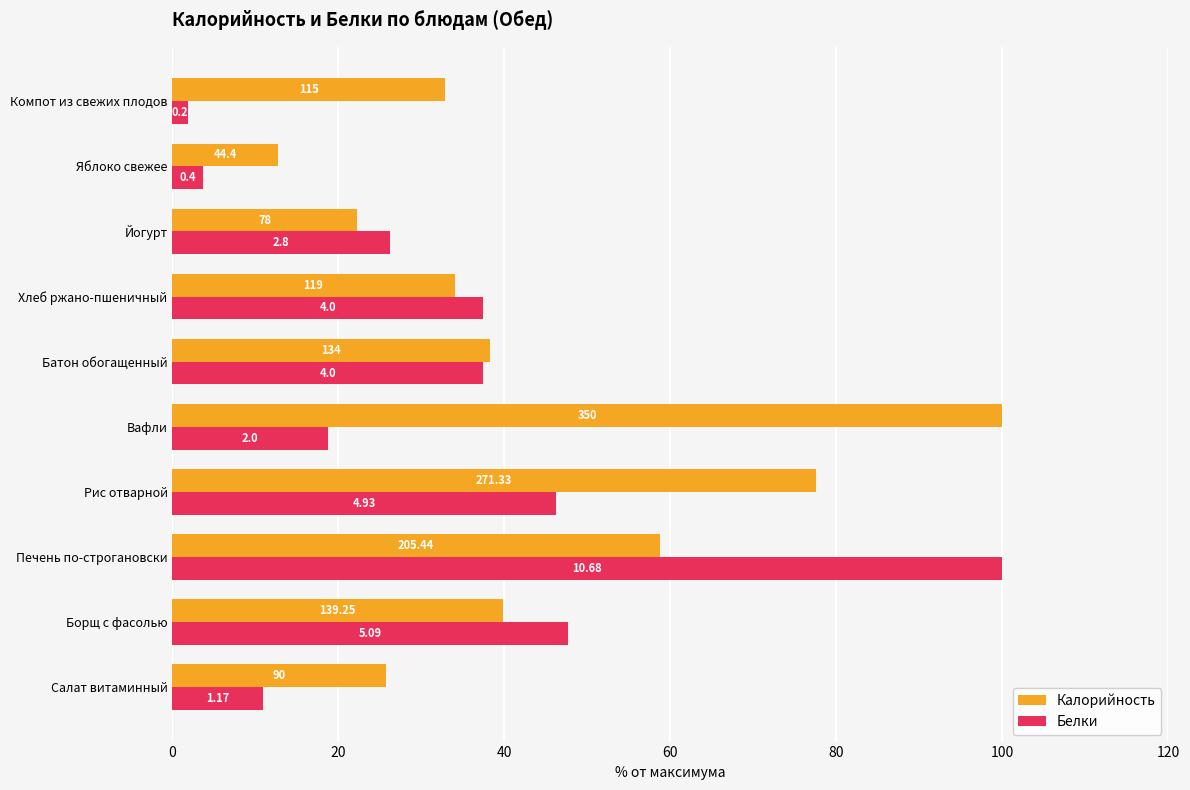

Rank the series by their maximum value, from highest to lowest.

Калорийность, Белки